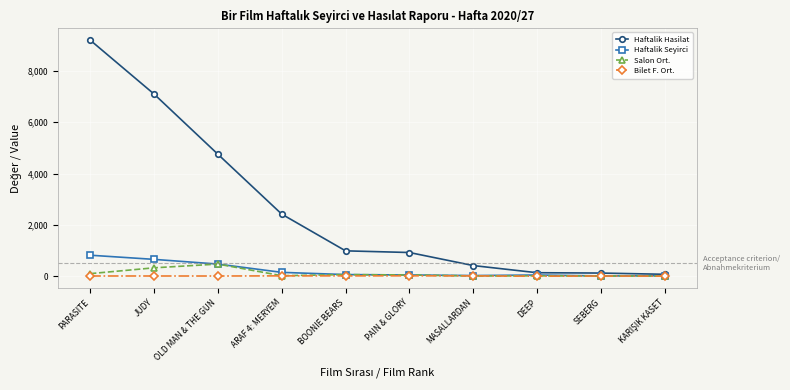

True or false: Salon Ort. has more than 1 points higher than both neighbors.

True